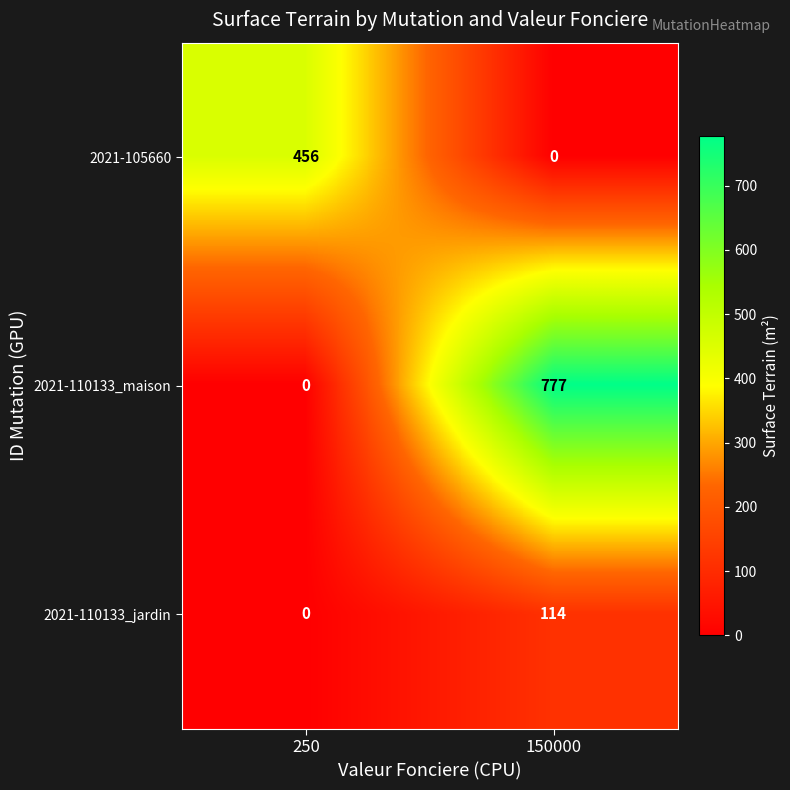

Reading left to right, list all the values displayed in this chart.

2021-105660: 250=456	150000=0
2021-110133_maison: 250=0	150000=777
2021-110133_jardin: 250=0	150000=114